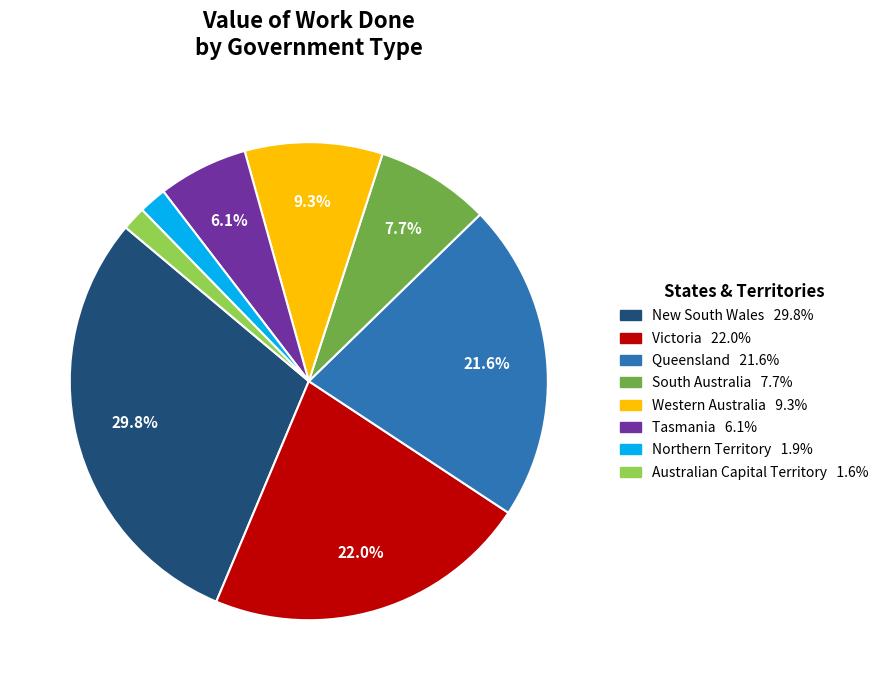

What percentage do Western Australia and New South Wales together represent?

39.1%